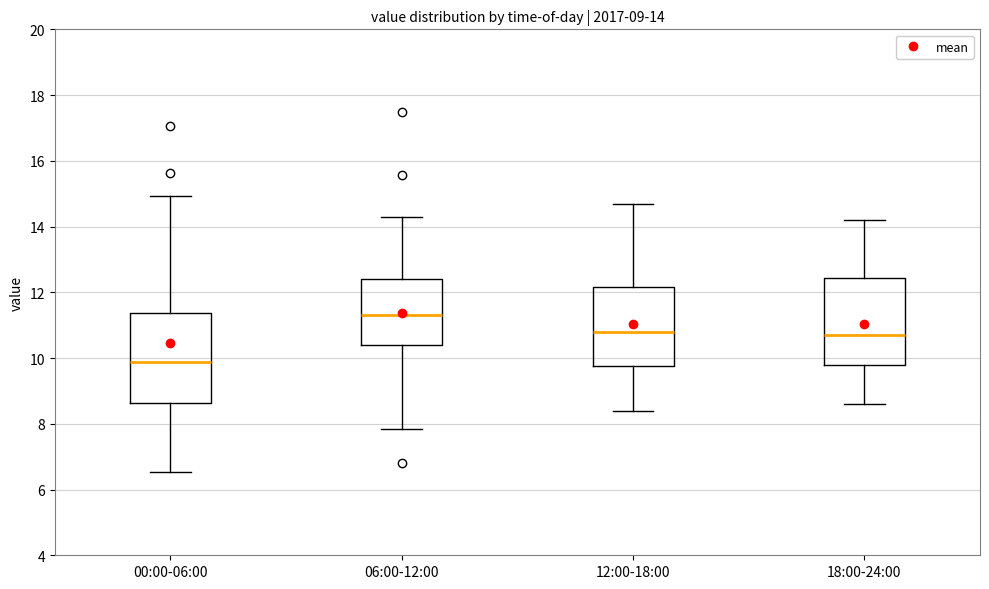

Which box has the highest median line?

06:00-12:00